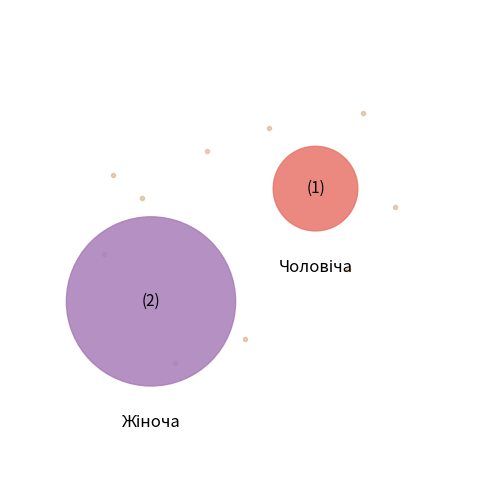

Which category has the smallest portion of the pie?

Чоловіча